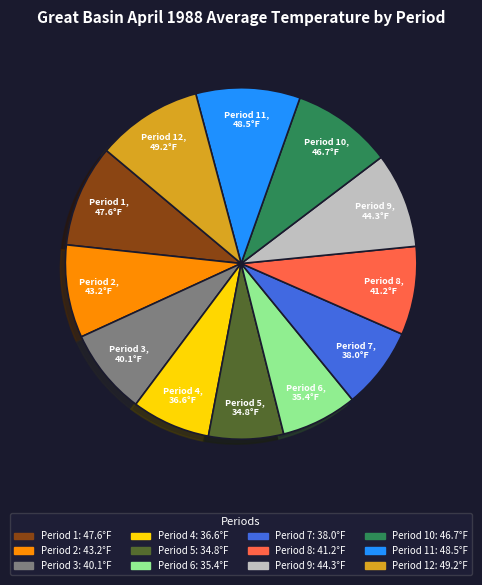

Is there any slice that represents more than half of the pie?

No